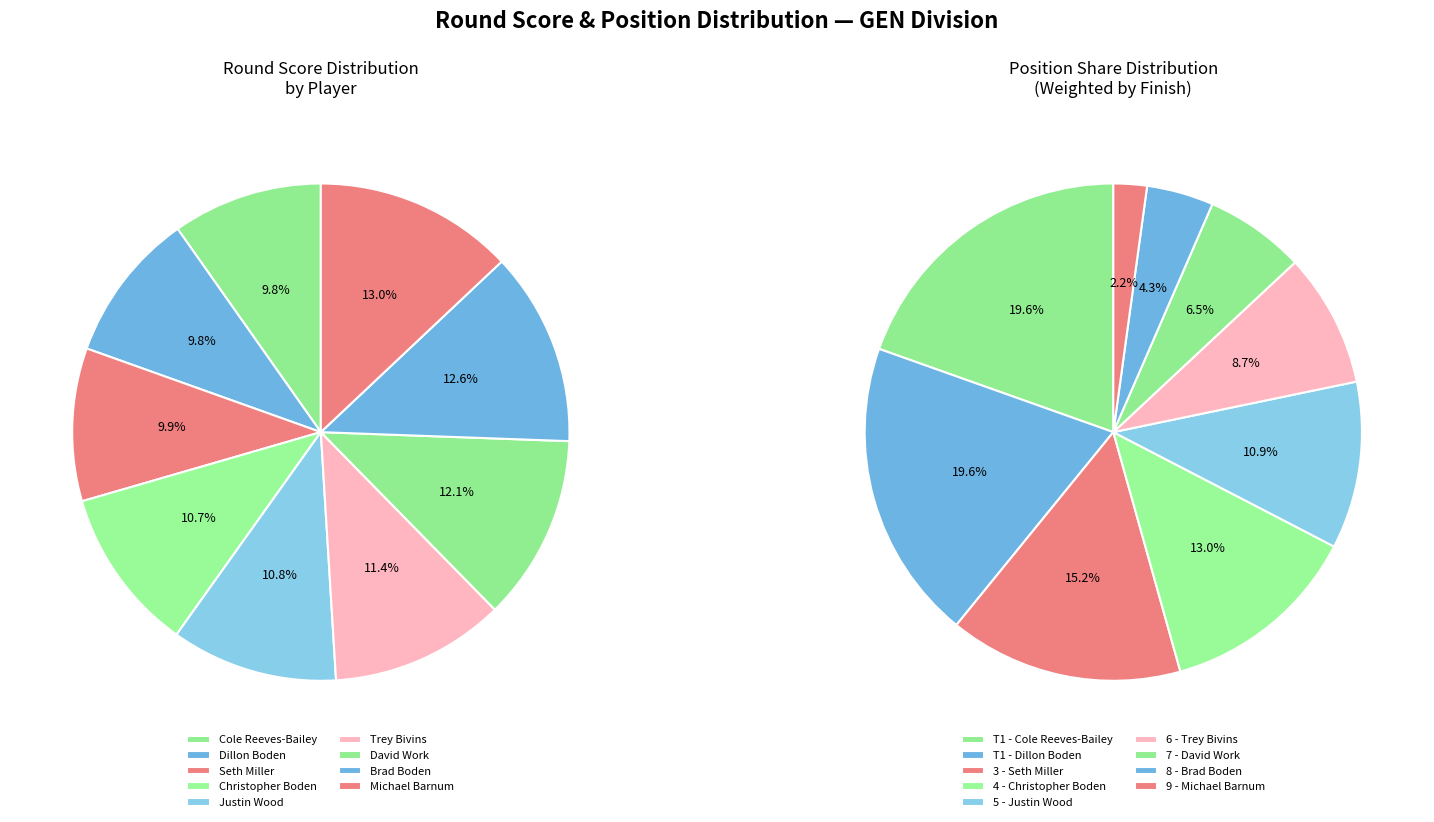

Approximately how many times larger is the value at Michael Barnum (9) compared to Brad Boden (8)?

1.0